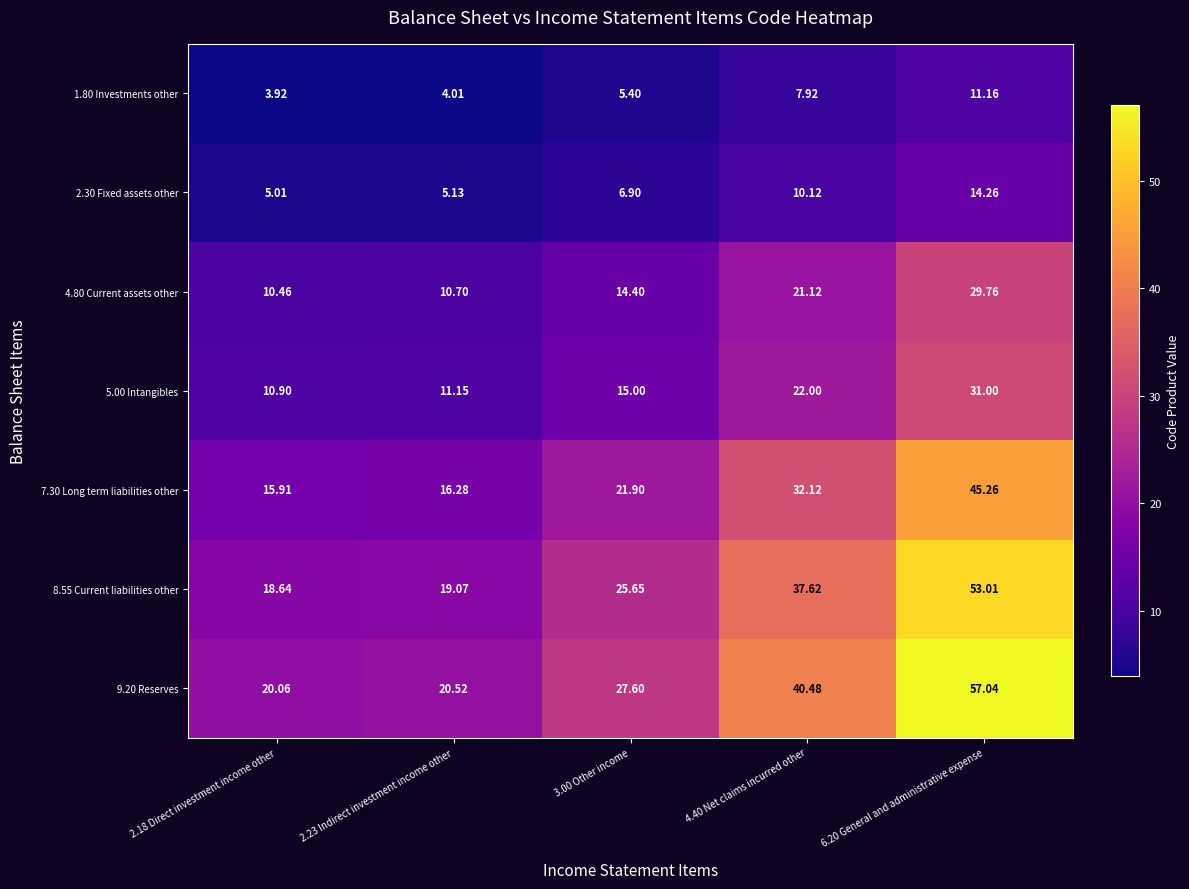

Is the value of 9.20 Reserves at 2.18 Direct investment income other greater than the value of 4.80 Current assets other at 2.18 Direct investment income other?

Yes